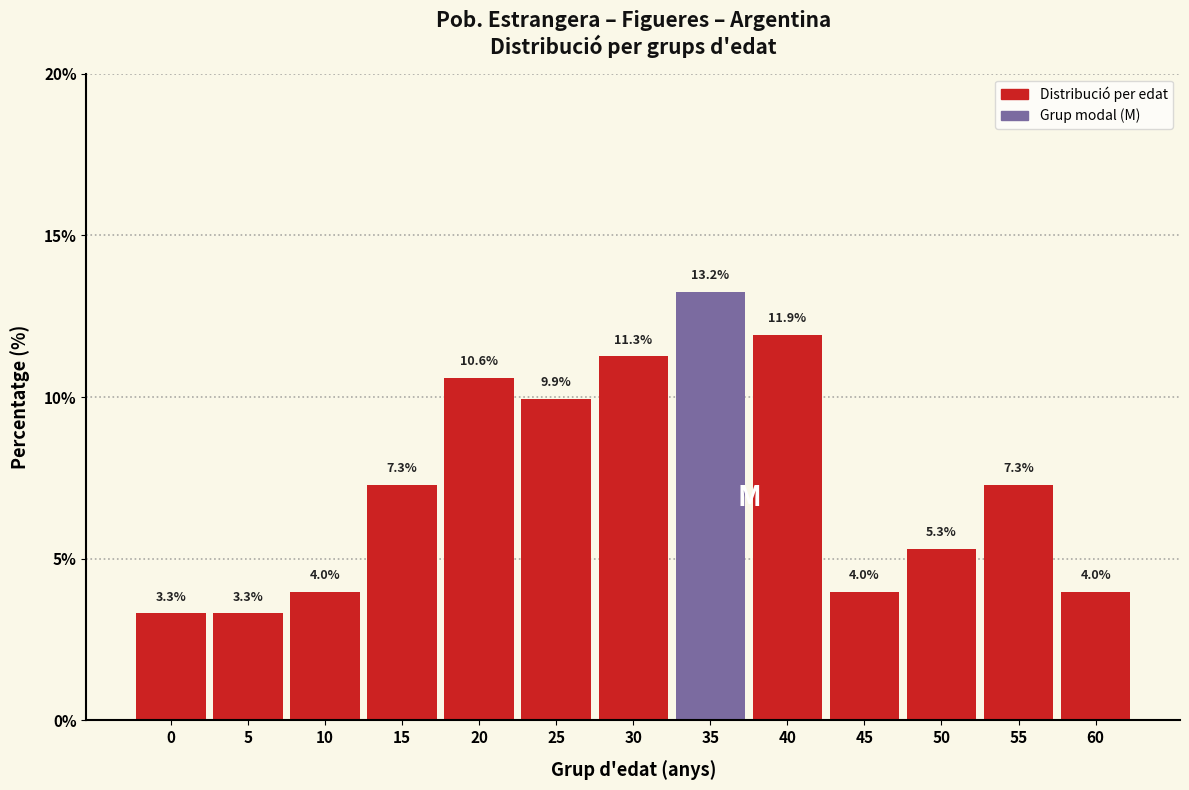

Reading left to right, list all the values displayed in this chart.

0=3.3	5=3.3	10=4.0	15=7.3	20=10.6	25=9.9	30=11.3	35=13.2	40=11.9	45=4.0	50=5.3	55=7.3	60=4.0